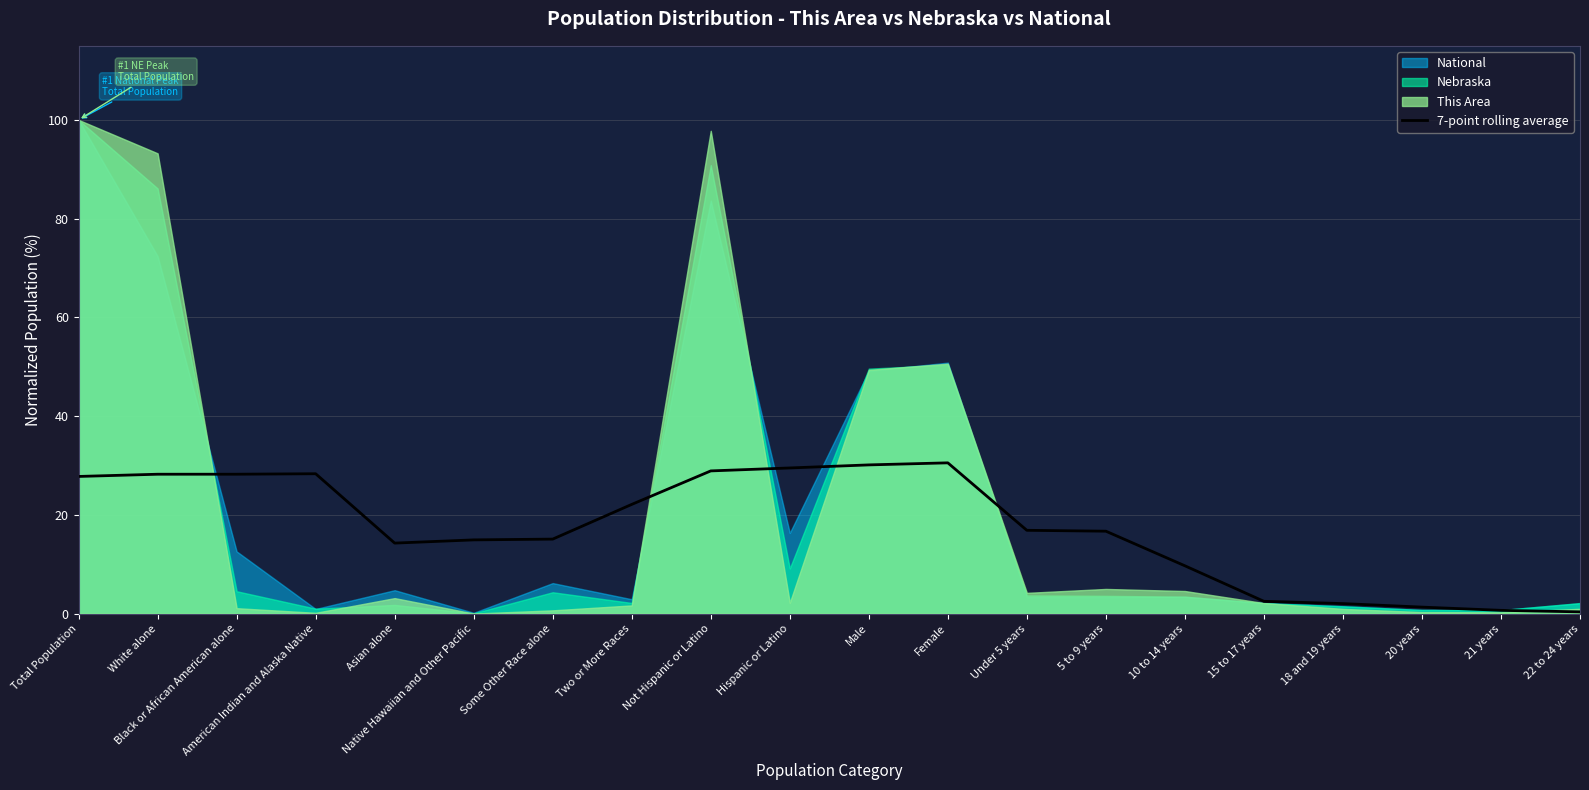

Is it true that 7-point rolling average equals 27.8 at Total Population?

True